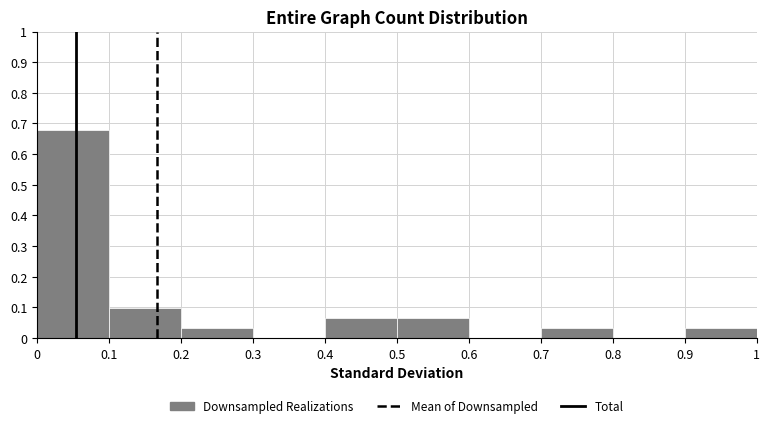

Reading left to right, list every bar in this chart as the range it spans on the x-axis followed by its height. The values are not printed on the chart, so give them approximately, as read against the axis.

0 to 0.1: 0.68
0.1 to 0.2: 0.10
0.2 to 0.3: 0.03
0.3 to 0.4: 0
0.4 to 0.5: 0.06
0.5 to 0.6: 0.06
0.6 to 0.7: 0
0.7 to 0.8: 0.03
0.8 to 0.9: 0
0.9 to 1: 0.03